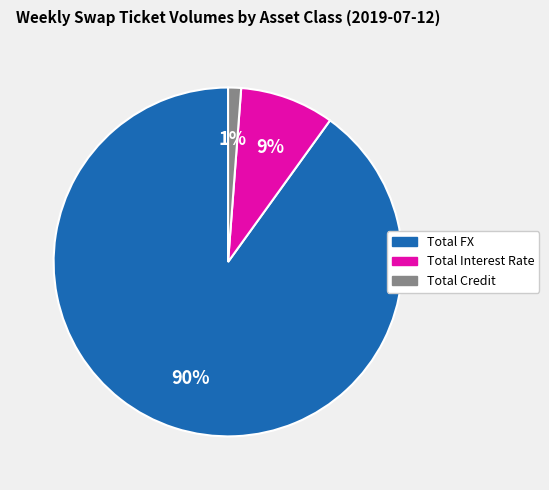

To the nearest percent, what is the difference between the Total Credit and Total Interest Rate slice percentages?

8%